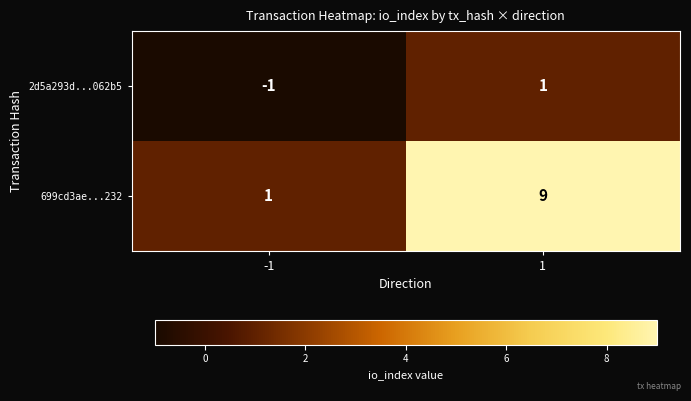

Rank the series by their average value, from lowest to highest.

2d5a293d...062b5, 699cd3ae...232